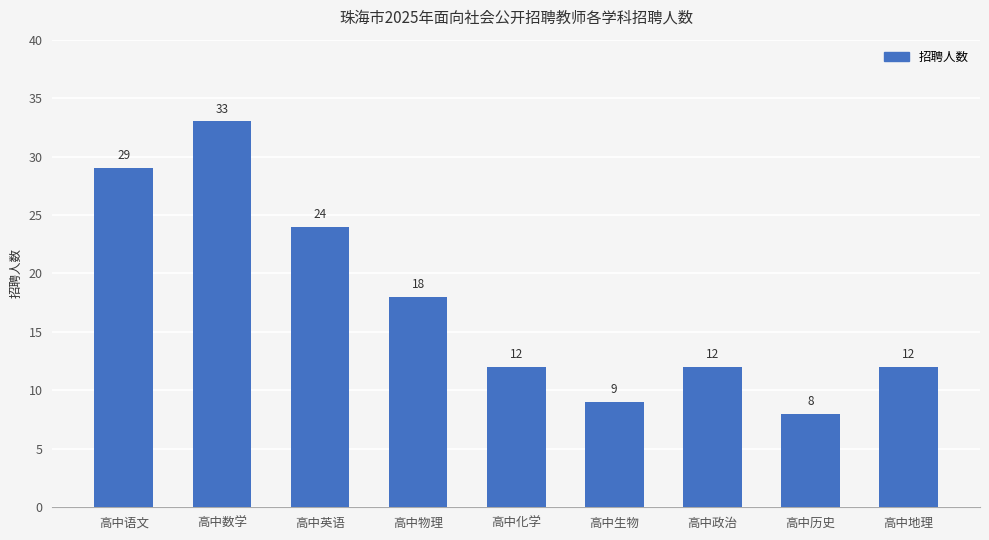

True or false: the data shows 4 at 高中物理.

False